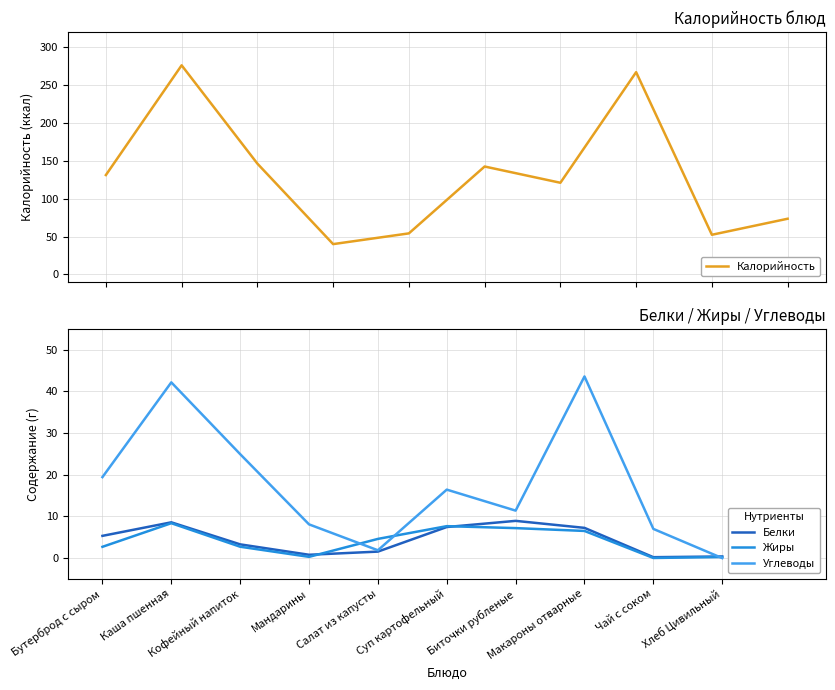

Reading right to left, transcribe all the data shown in this chart.

Калорийность: Хлеб Цивильный=73.5	Чай с соком=52.3	Макароны отварные=267.0	Биточки рубленые=121.0	Суп картофельный=142.5	Салат из капусты=54.2	Мандарины=40.0	Кофейный напиток=146.3	Каша пшенная=276.1	Бутерброд с сыром=131.2
Белки: Хлеб Цивильный=0.4	Чай с соком=0.2	Макароны отварные=7.3	Биточки рубленые=8.9	Суп картофельный=7.5	Салат из капусты=1.6	Мандарины=0.8	Кофейный напиток=3.3	Каша пшенная=8.6	Бутерброд с сыром=5.3
Жиры: Хлеб Цивильный=0.3	Чай с соком=0.0	Макароны отварные=6.5	Биточки рубленые=7.2	Суп картофельный=7.7	Салат из капусты=4.6	Мандарины=0.3	Кофейный напиток=2.7	Каша пшенная=8.4	Бутерброд с сыром=2.7
Углеводы: Хлеб Цивильный=0.0	Чай с соком=7.0	Макароны отварные=43.6	Биточки рубленые=11.4	Суп картофельный=16.4	Салат из капусты=1.9	Мандарины=8.1	Кофейный напиток=25.0	Каша пшенная=42.2	Бутерброд с сыром=19.4